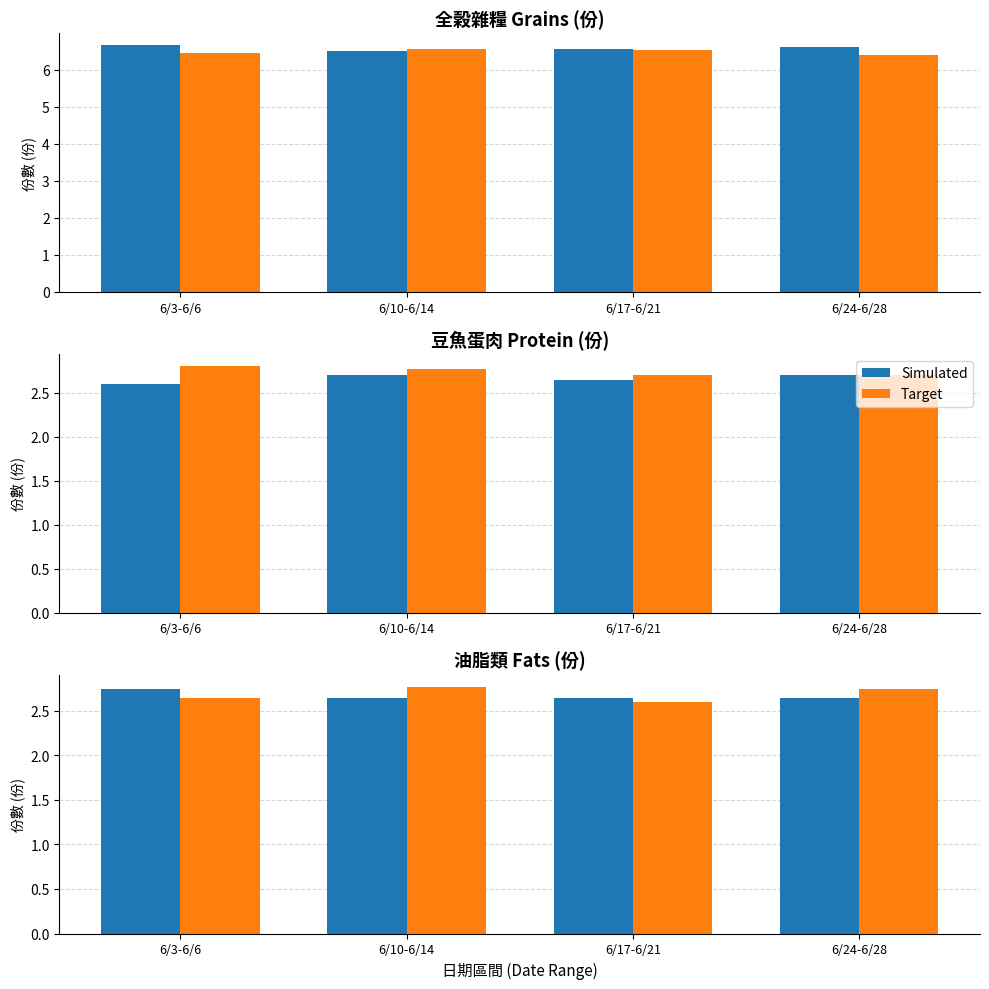

Does the chart contain stacked bars?

No